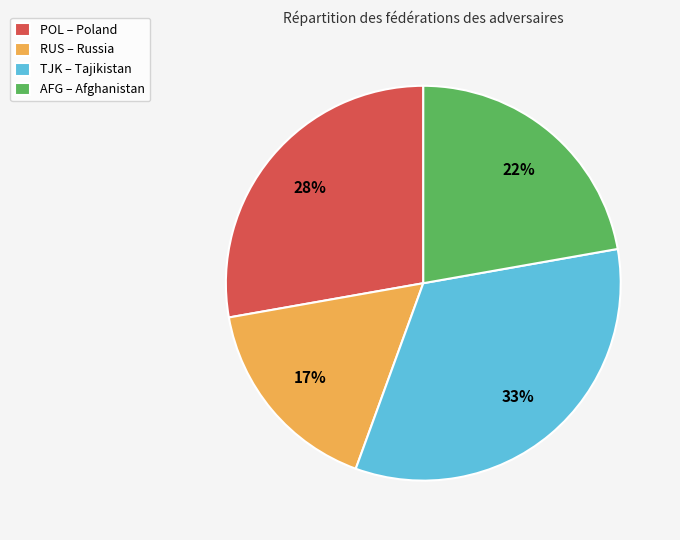

Which category has the smallest portion of the pie?

RUS